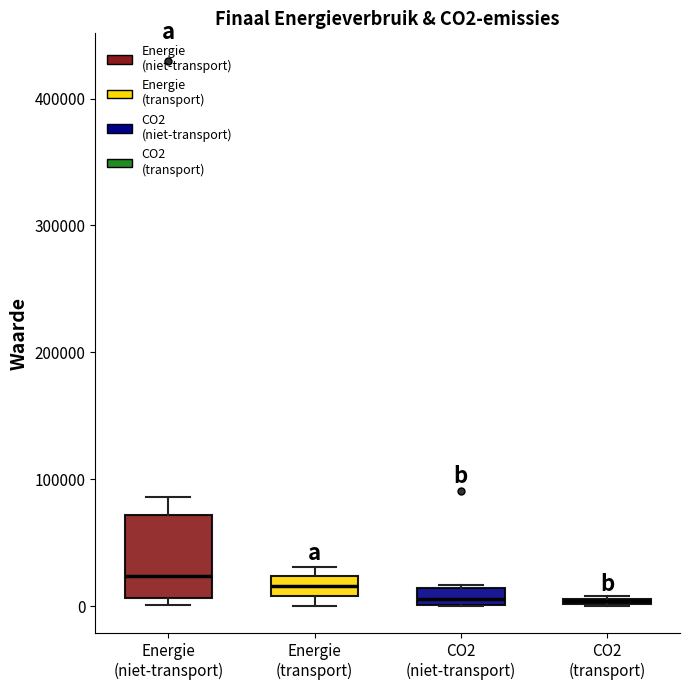

Comparing the boxes themselves (not the whiskers), which one is the tallest?

Energie (niet-transport)